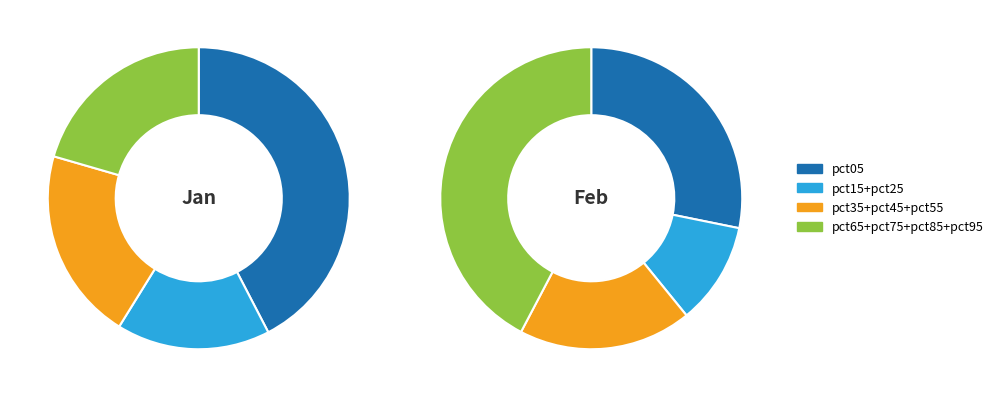

To the nearest percent, what percentage of the pie is pct55?

6%